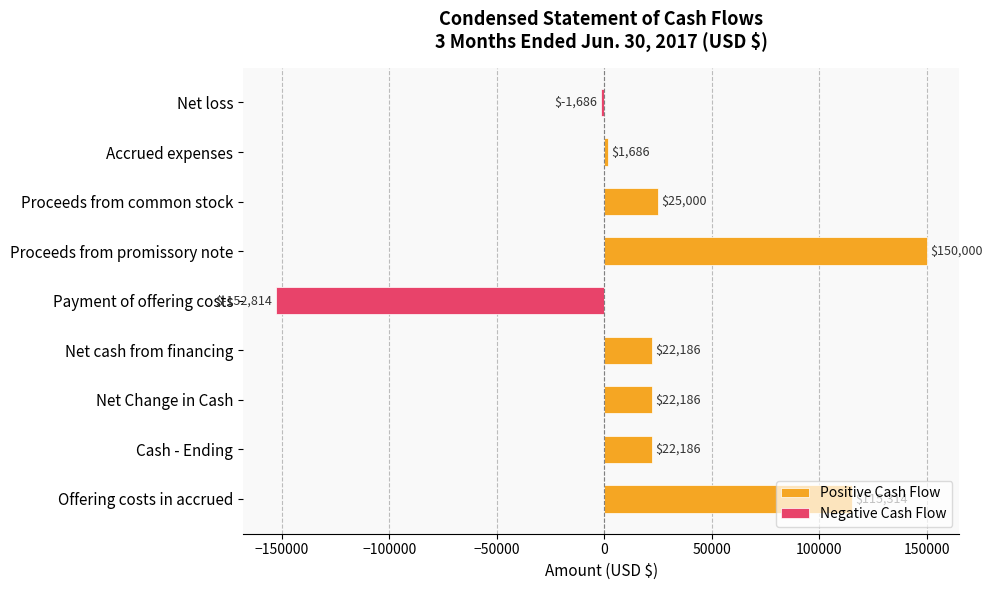

Which has a higher value, Proceeds from common stock or Payment of offering costs?

Proceeds from common stock